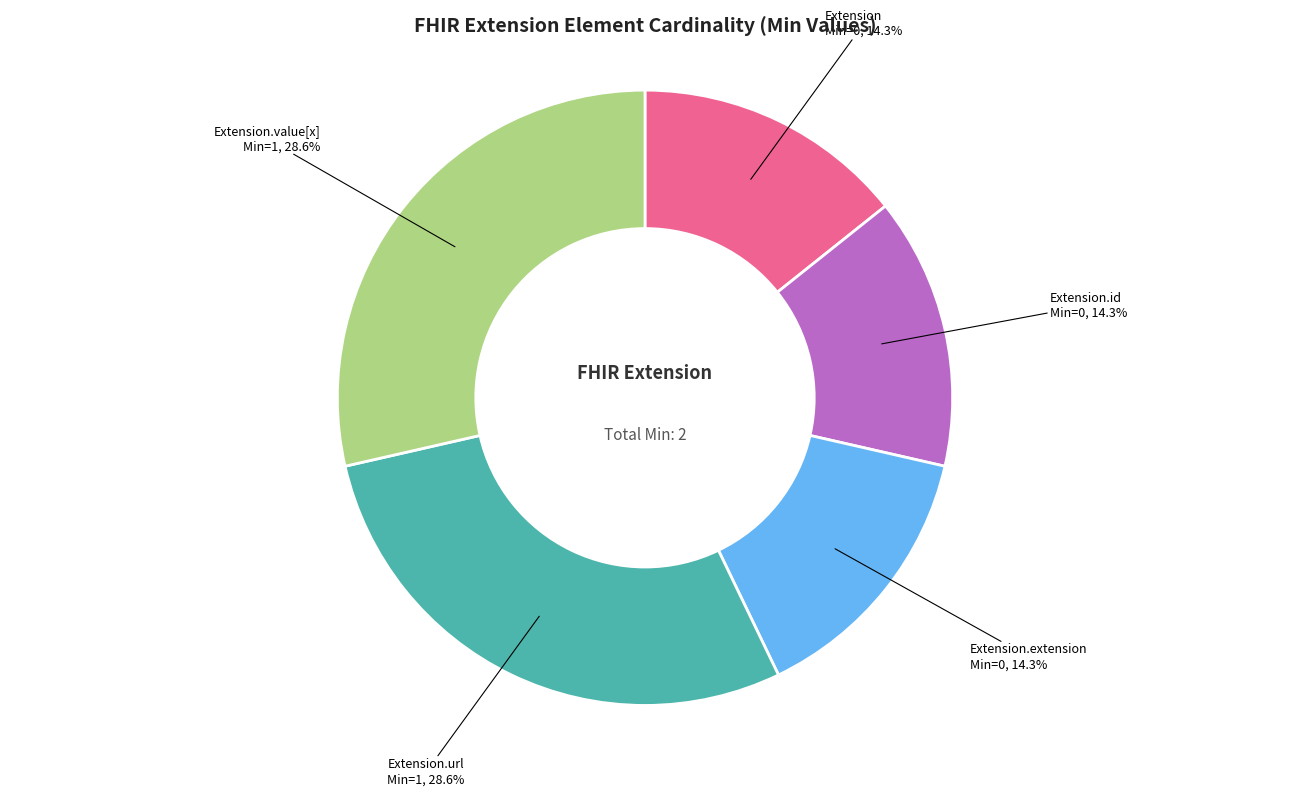

Is there any slice that represents more than half of the pie?

No